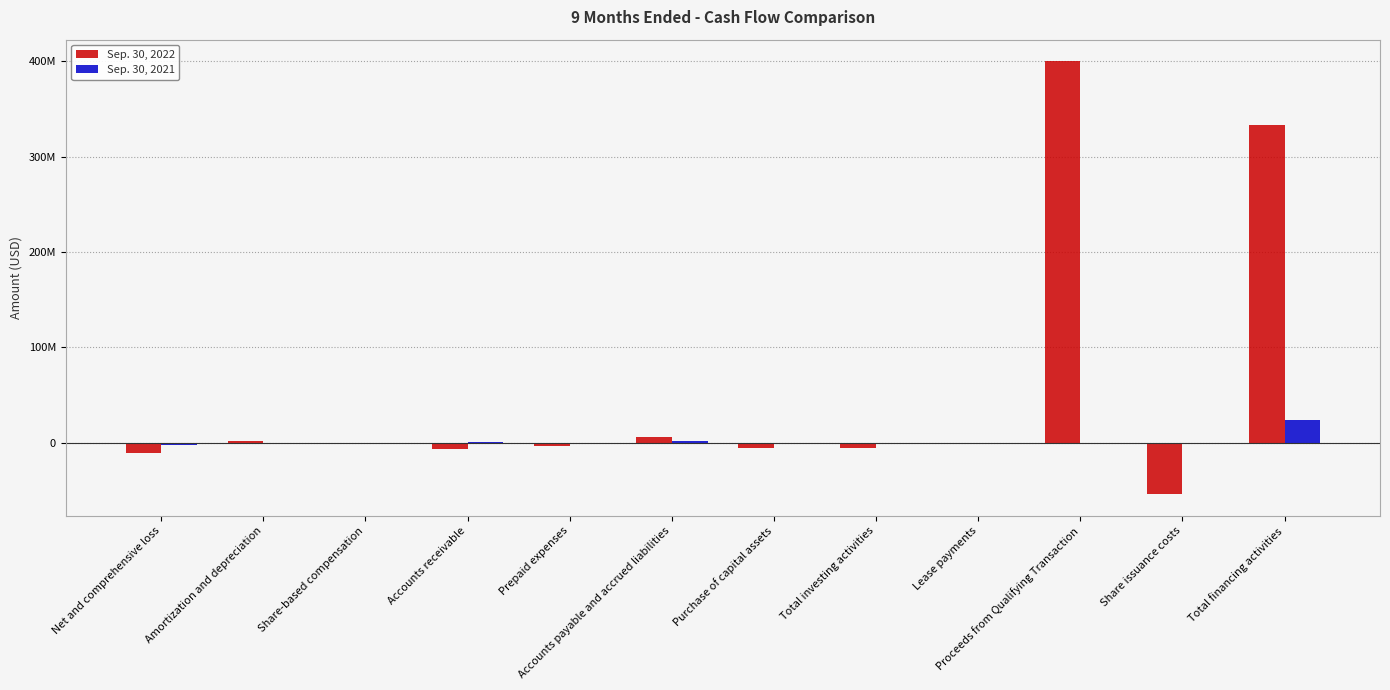

At which category does the chart reach its minimum across all series?

Share issuance costs